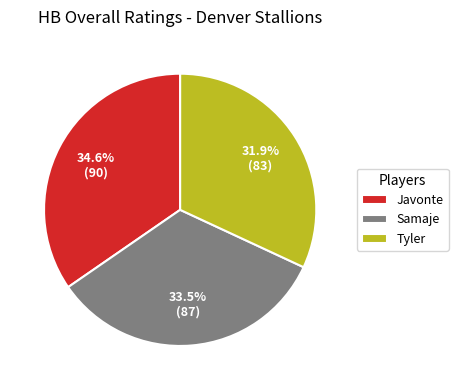

Rank the categories by value from highest to lowest.

Javonte, Samaje, Tyler